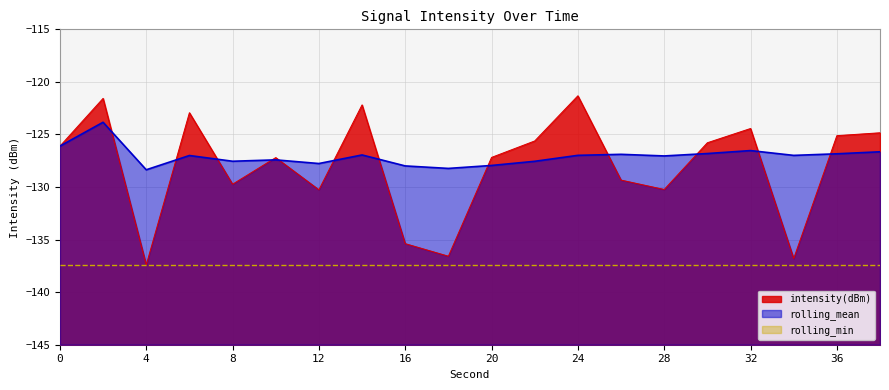

The rolling_mean series shows -127.0 at 24. True or false?

True